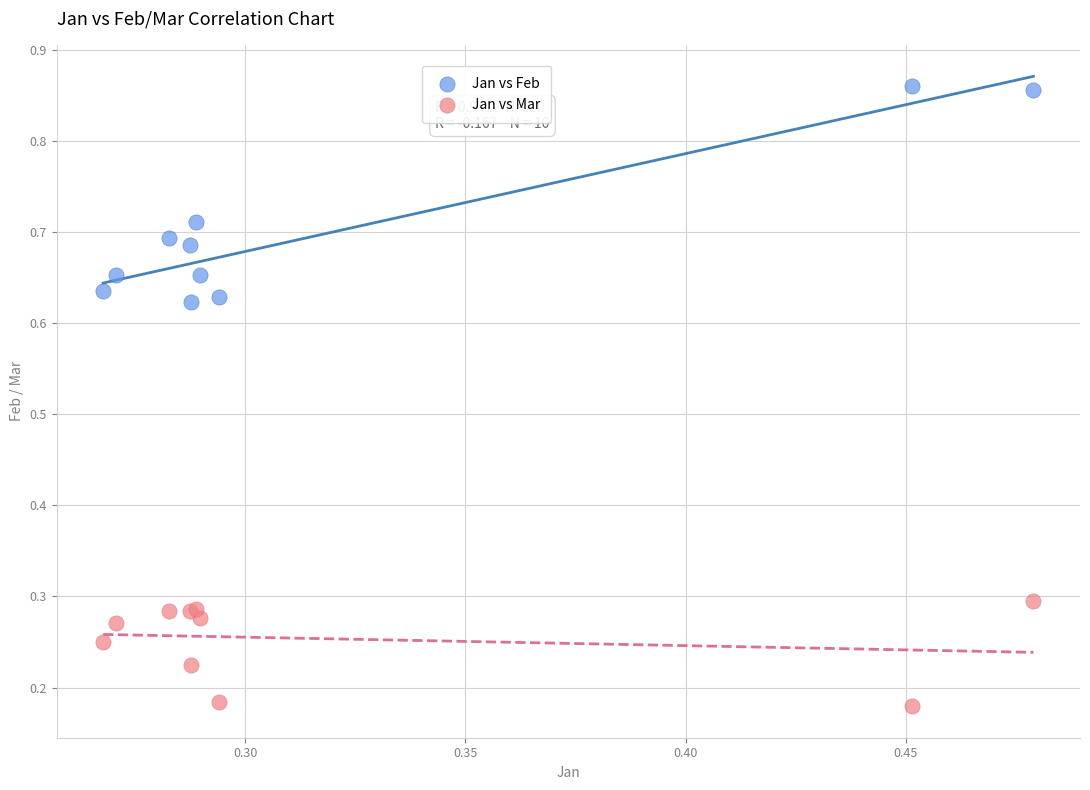

Which series has the largest Y range (max minus min)?

Jan vs Feb